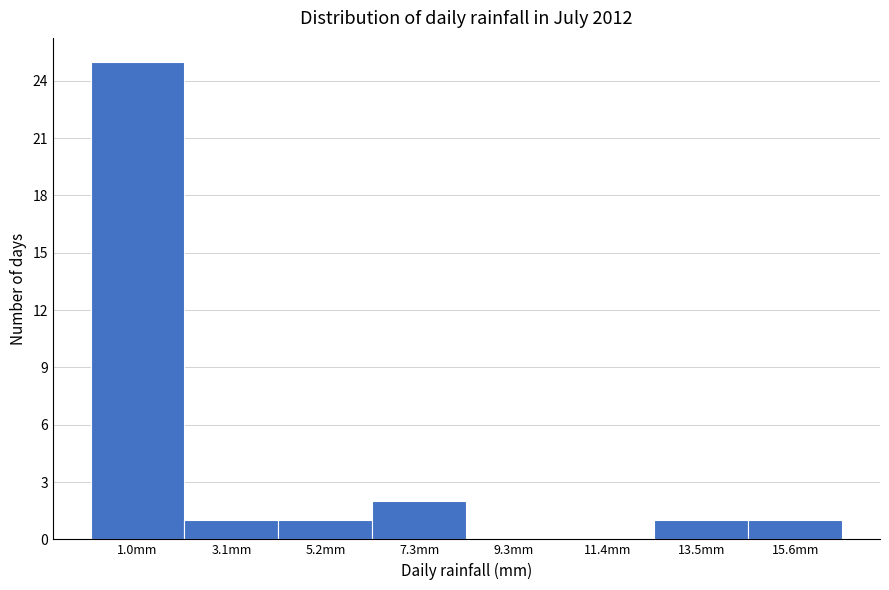

Over which range of the x-axis is the bar tallest?

0.0 to 2.0